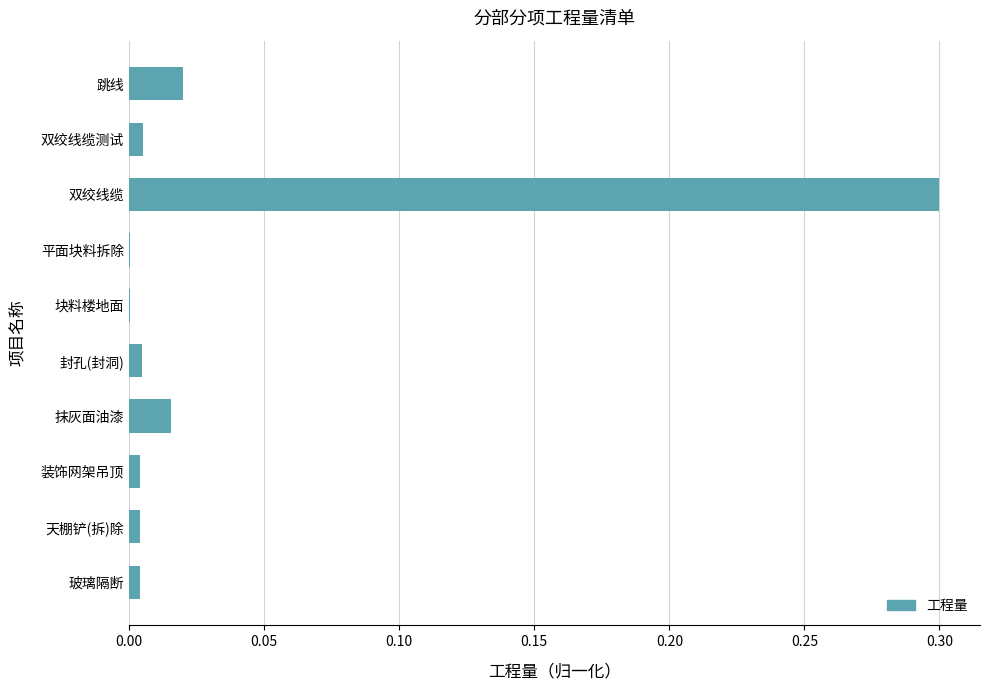

Between 抹灰面油漆 and 封孔(封洞), which is larger?

抹灰面油漆